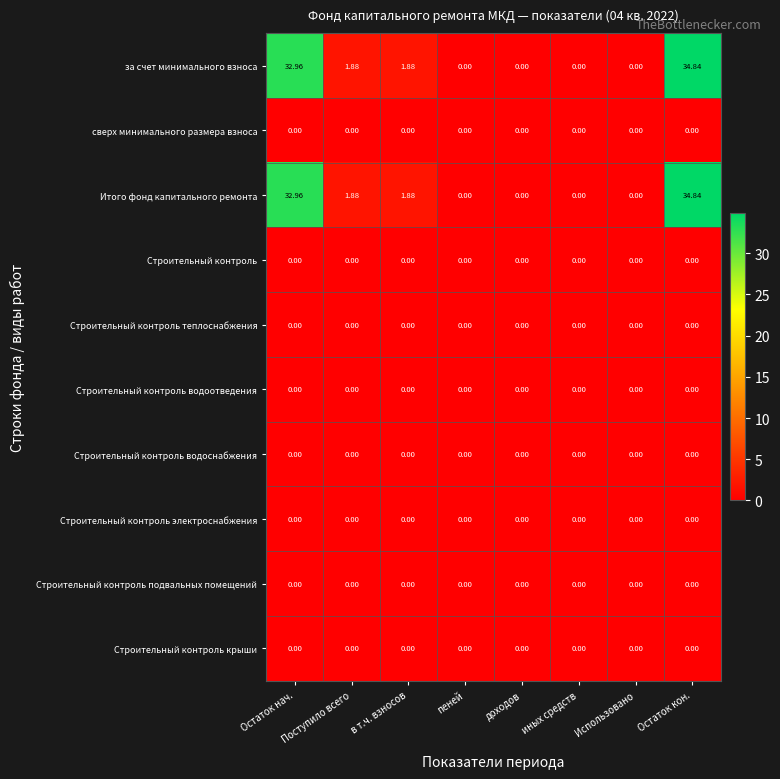

At which category is the sum across all series the highest?

Остаток кон.